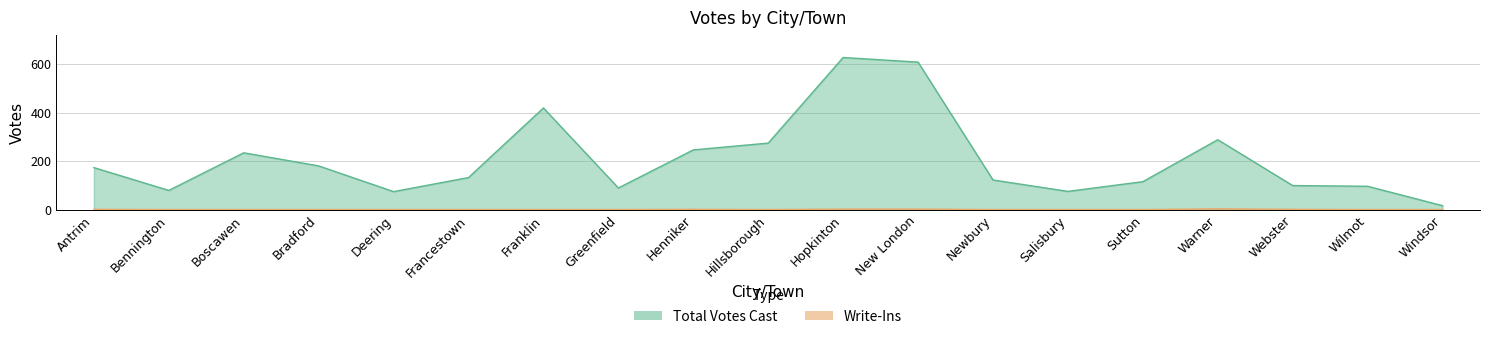

What is the label of the 2nd point from the right?

Wilmot